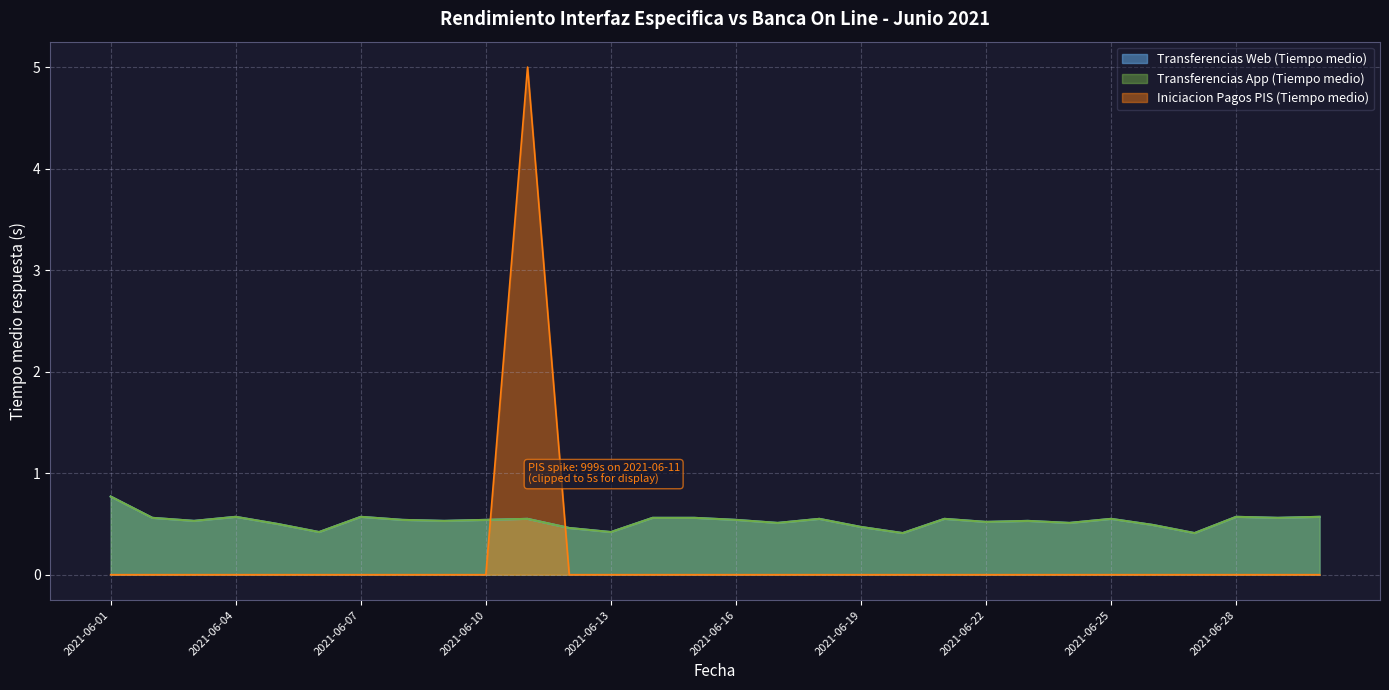

True or false: Transferencias Web (Tiempo medio) and Iniciacion Pagos PIS (Tiempo medio) intersect in this chart.

True